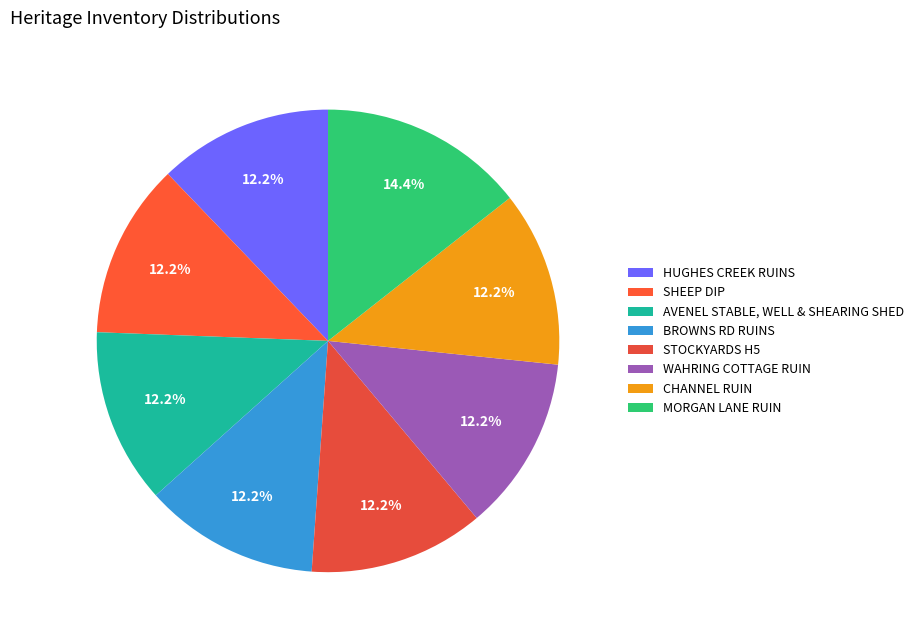

To the nearest percent, what is the difference between the largest and smallest slice percentages?

2%